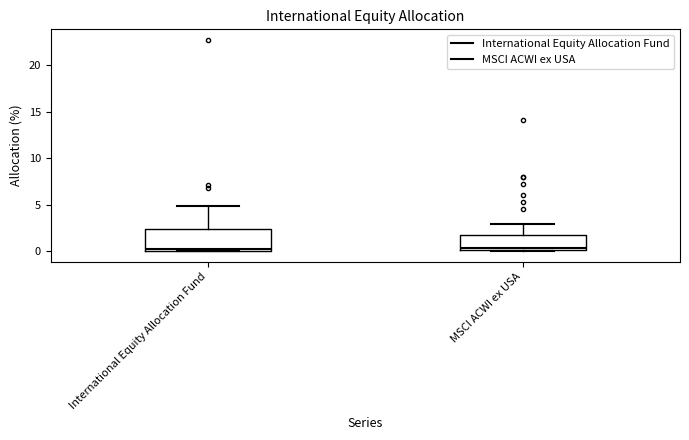

Reading left to right, read every box against the y-axis: the position of its median line, the range the box covers, and the ends of its whiskers. The values are not printed on the chart, so give them approximately, as read against the axis.

International Equity Allocation Fund: median 0.5, box 0.0 to 2.5, whiskers 0.0 to 5.0
MSCI ACWI ex USA: median 0.5, box 0.0 to 1.5, whiskers 0.0 to 3.0